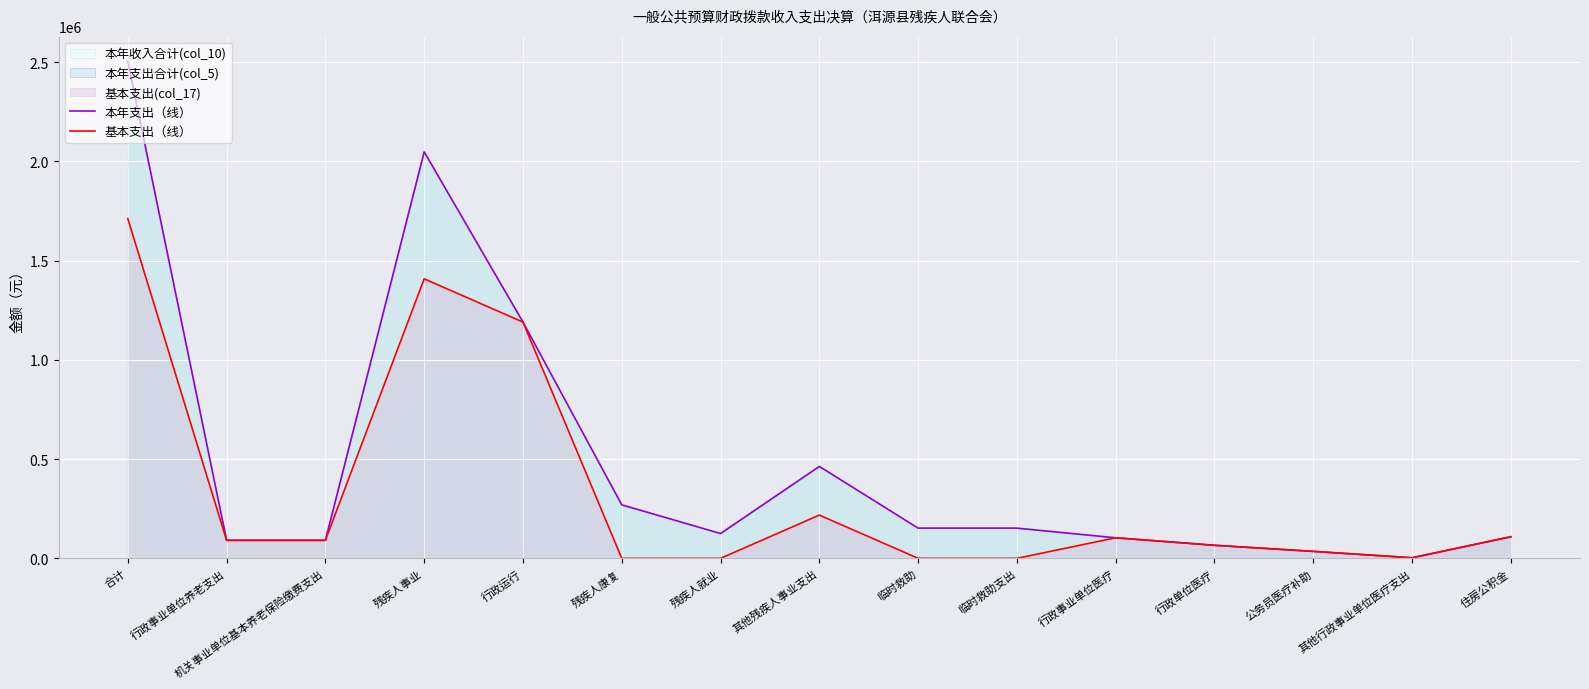

Which series changed the most between 合计 and 临时救助?

本年支出（线）